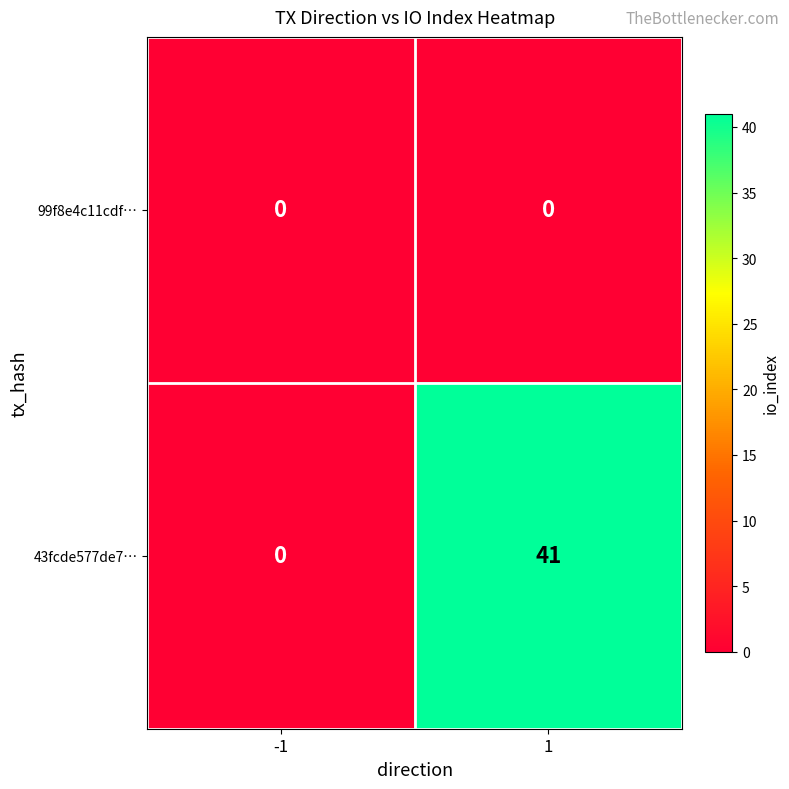

At which category is the sum across all series the highest?

1